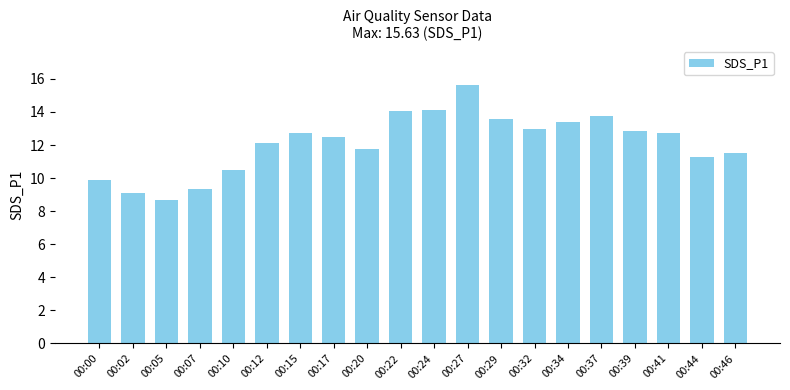

Which category has the lowest value across all series?

00:05